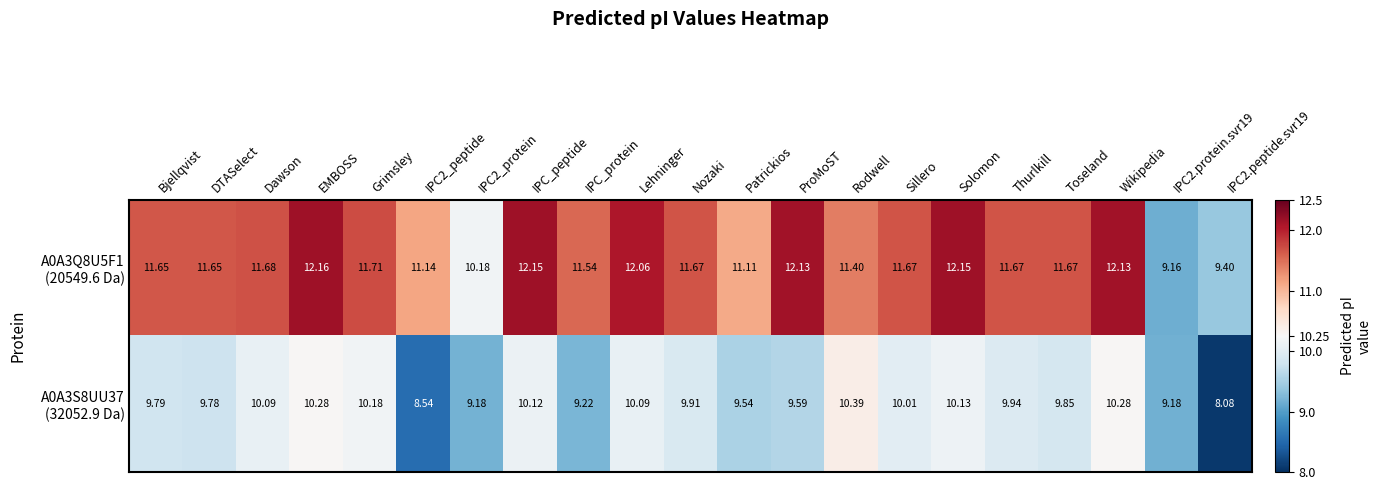

At which category is the sum across all series the highest?

EMBOSS